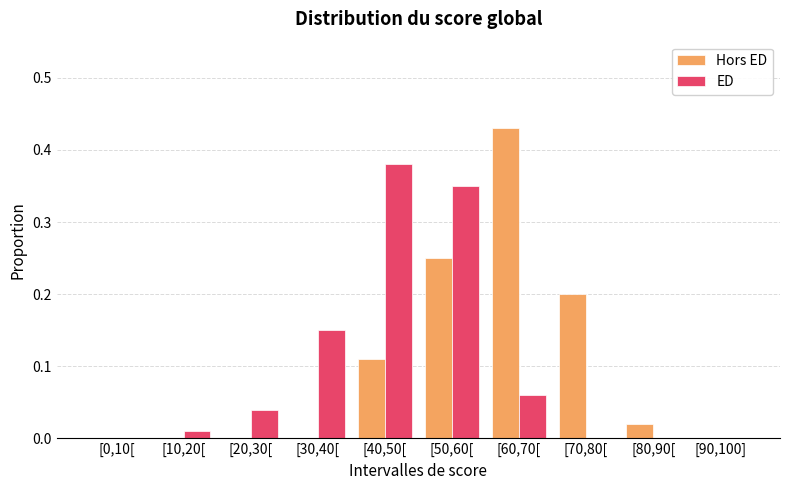

The value of Hors ED at [40,50[ is 0.0. True or false?

False